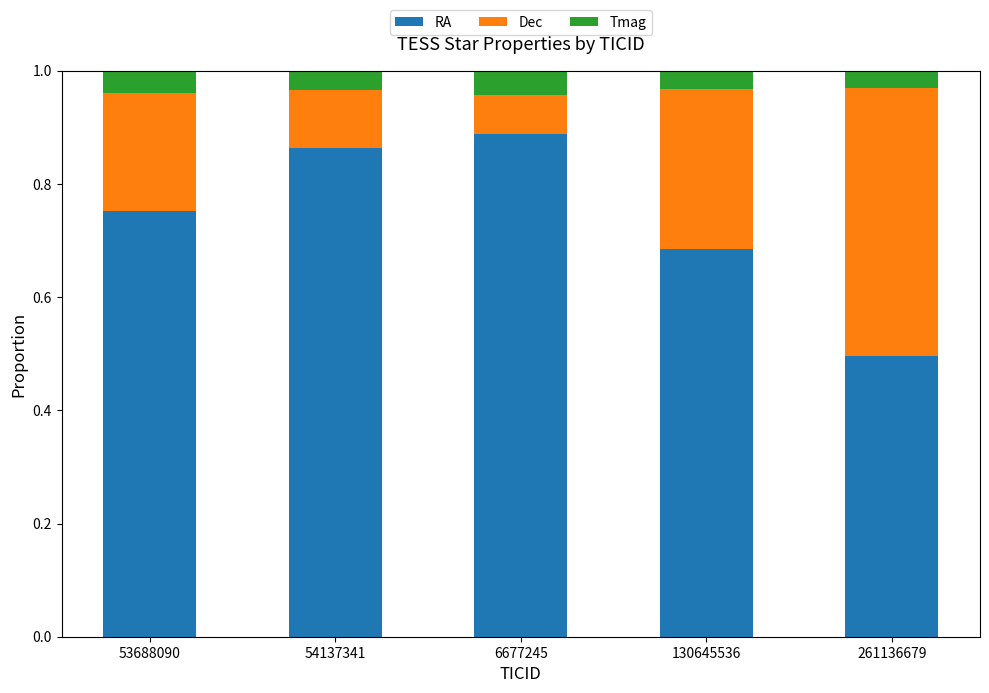

The RA series shows 1.1 at 54137341. True or false?

False